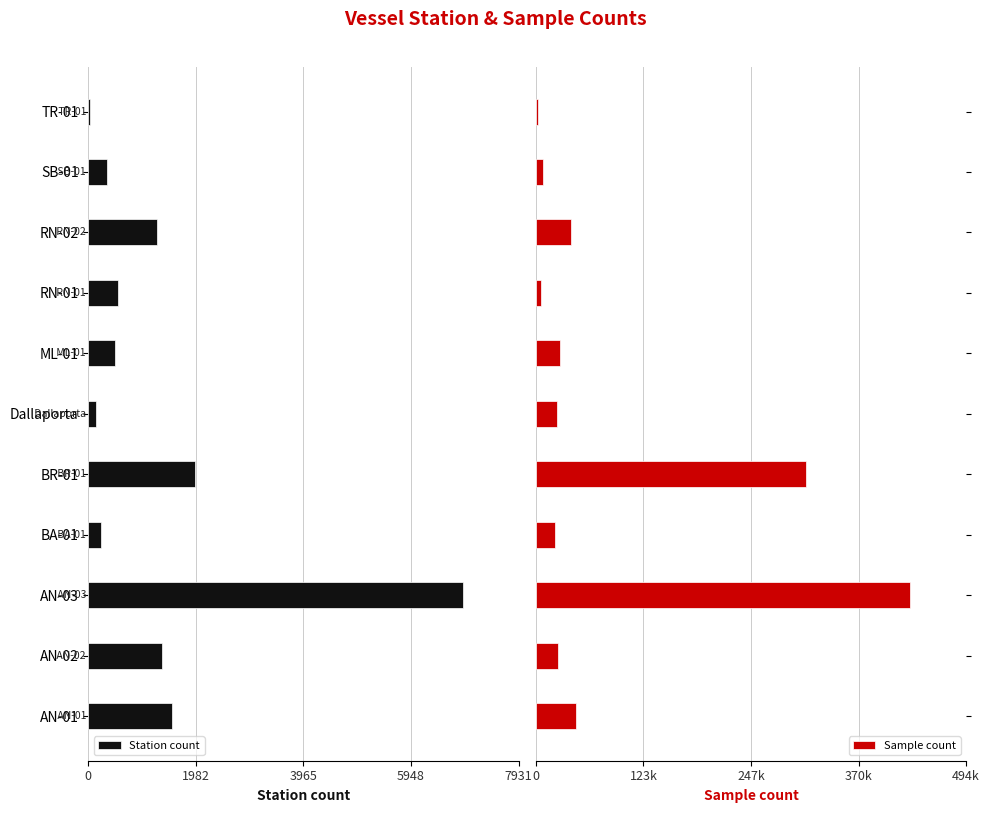

What is the difference between the second highest and minimum values in the Station count series?

1929